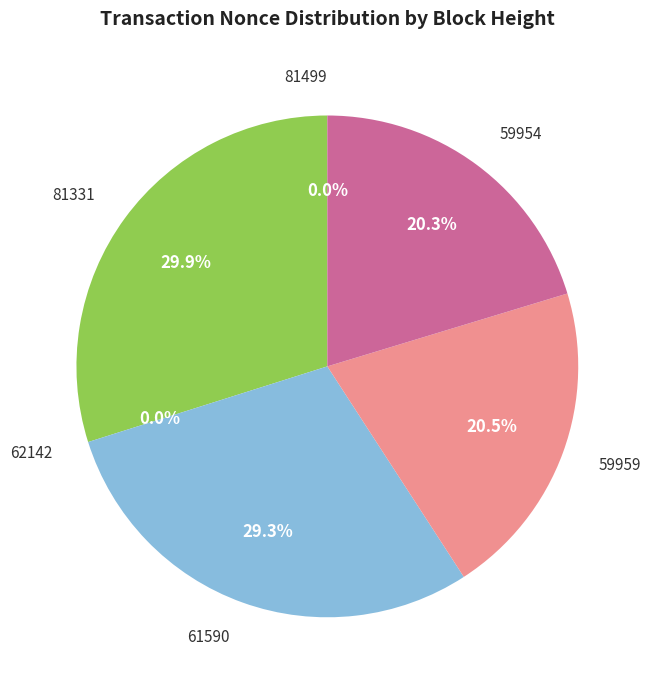

To the nearest percent, what is the average slice percentage?

17%